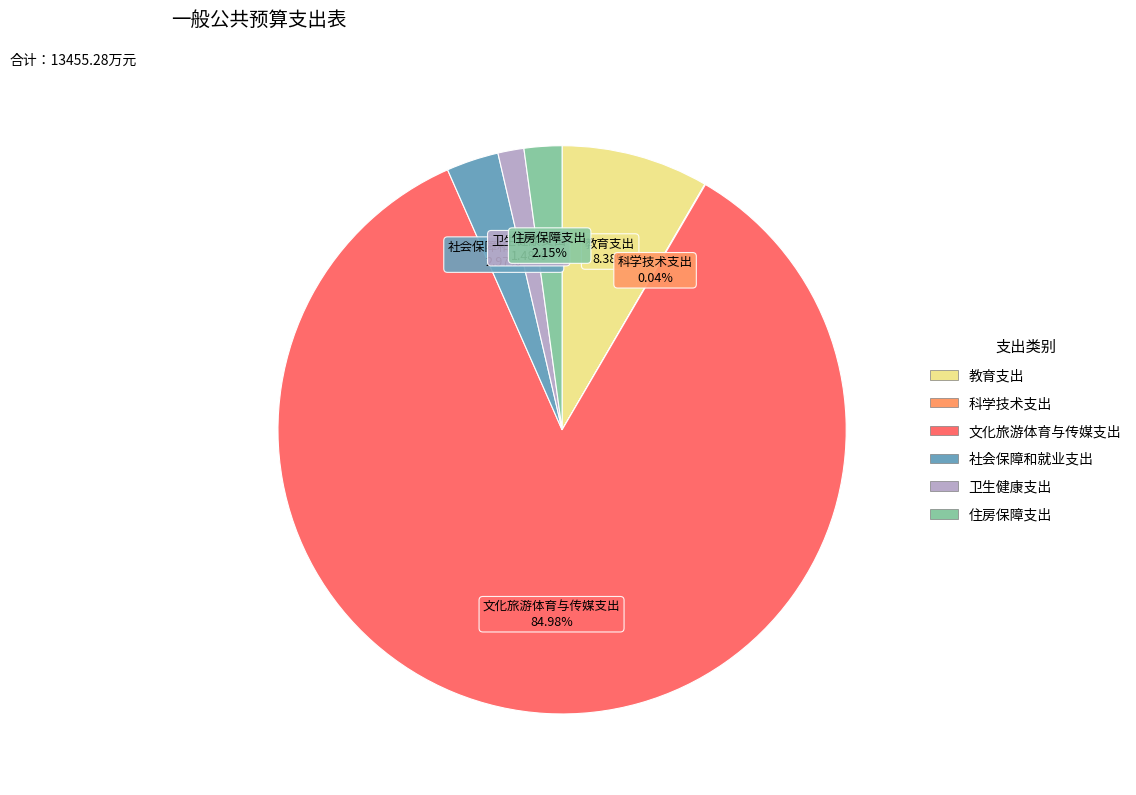

Which slice is the largest?

文化旅游体育与传媒支出